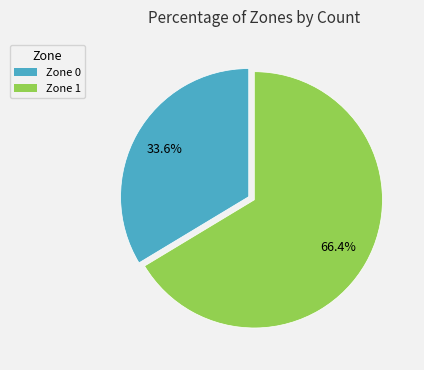

Rank the categories by value from highest to lowest.

Zone 1, Zone 0